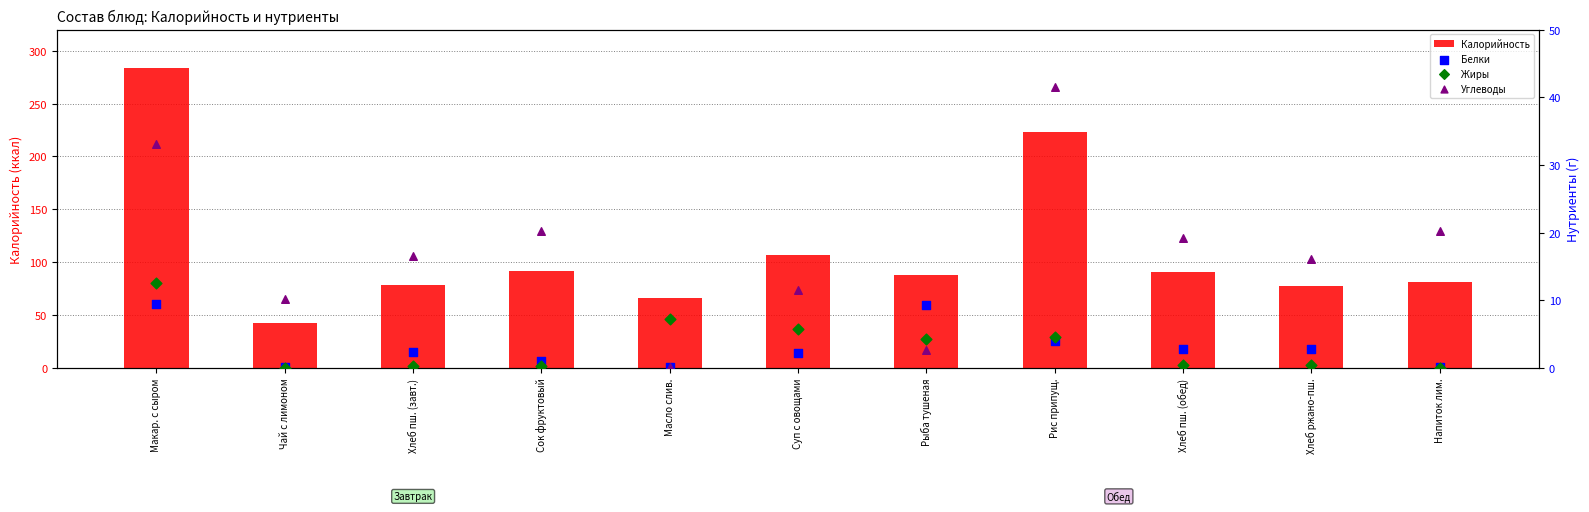

What is the total value across all series at Чай с лимоном?

52.5